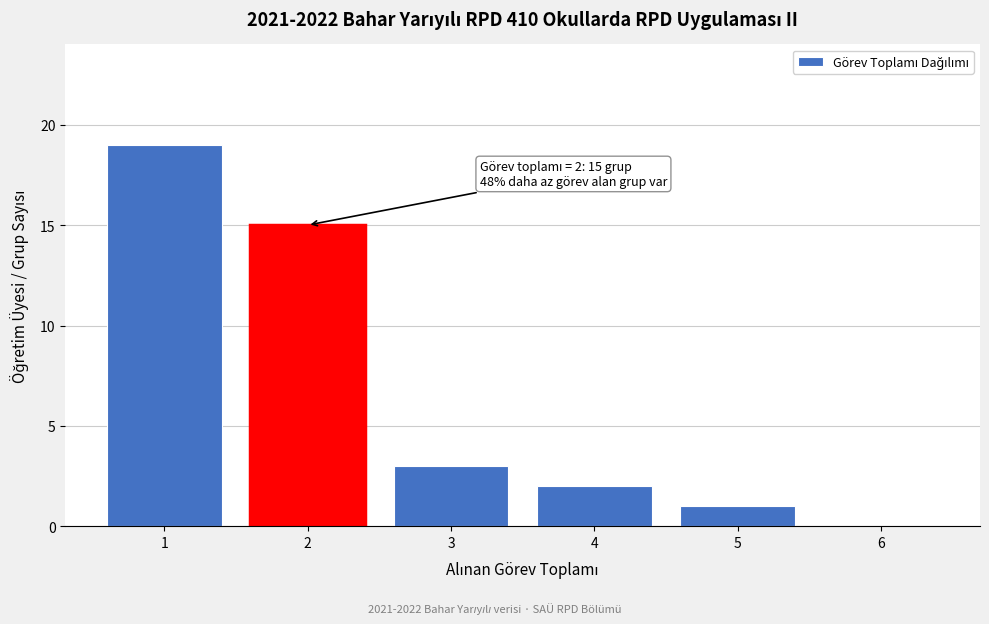

Reading left to right, what are all the values shown in this chart?

1=19	2=15	3=3	4=2	5=1	6=0